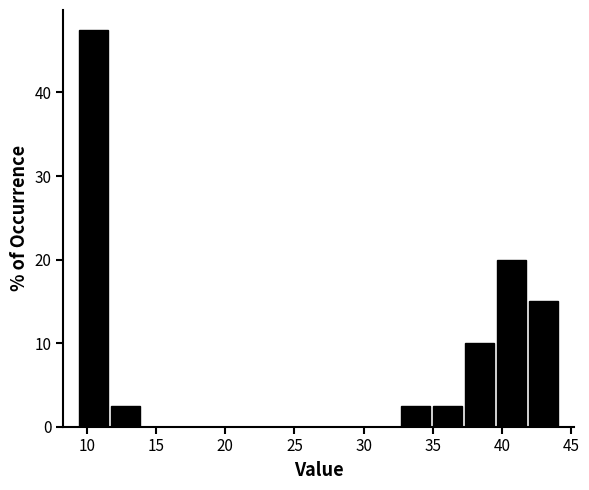

Reading left to right, transcribe this chart: for each bar, give the range it covers on the x-axis and its height. Neither the bar edges nor the heights are printed on the chart, so give them approximately, as read against the axes.

9.5 to 11.5: 48
11.5 to 14.0: 3
14.0 to 16.5: 0
16.5 to 18.5: 0
18.5 to 21.0: 0
21.0 to 23.0: 0
23.0 to 25.5: 0
25.5 to 28.0: 0
28.0 to 30.0: 0
30.0 to 32.5: 0
32.5 to 35.0: 3
35.0 to 37.0: 3
37.0 to 39.5: 10
39.5 to 42.0: 20
42.0 to 44.0: 15